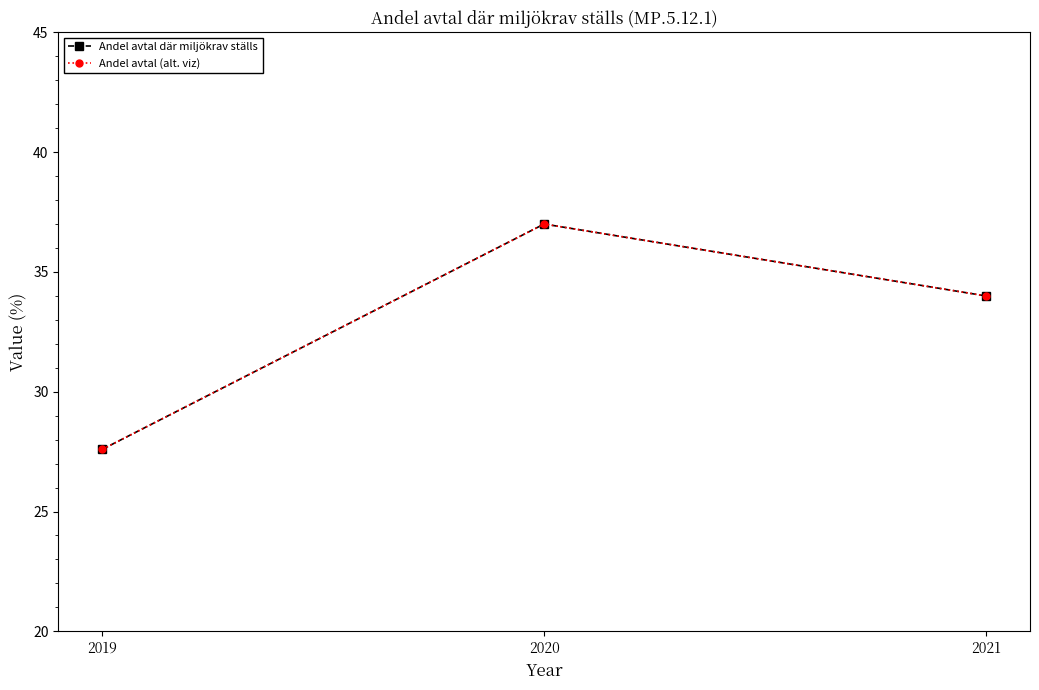

Reading right to left, transcribe all the data shown in this chart.

Andel avtal där miljökrav ställs: 2021=34.0	2020=37.0	2019=27.6
Andel avtal (alt. viz): 2021=34.0	2020=37.0	2019=27.6